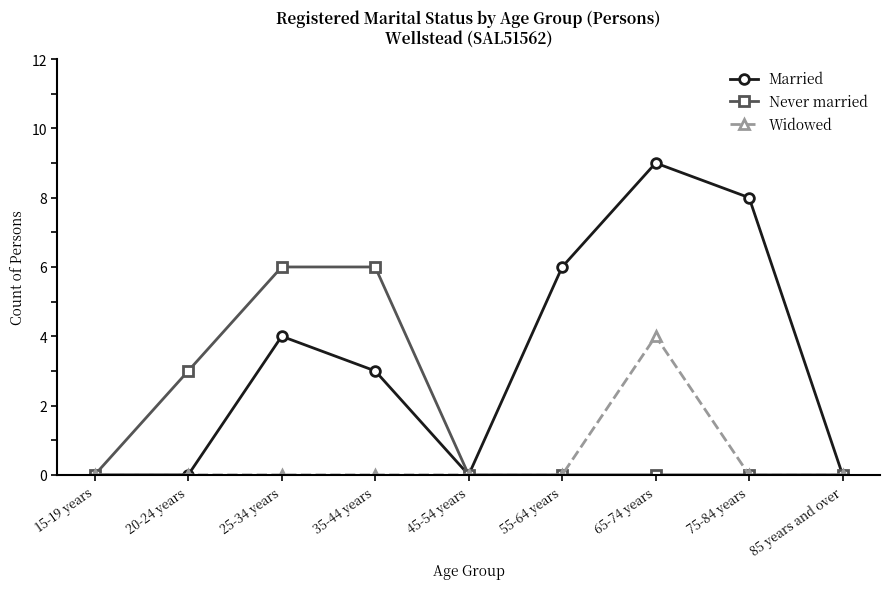

What is the difference between the highest and lowest values at 55-64 years?

6